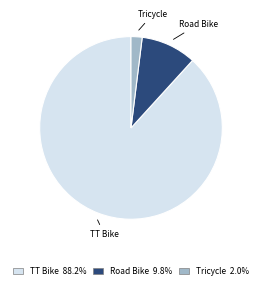

What is the largest slice in the pie chart?

TT Bike